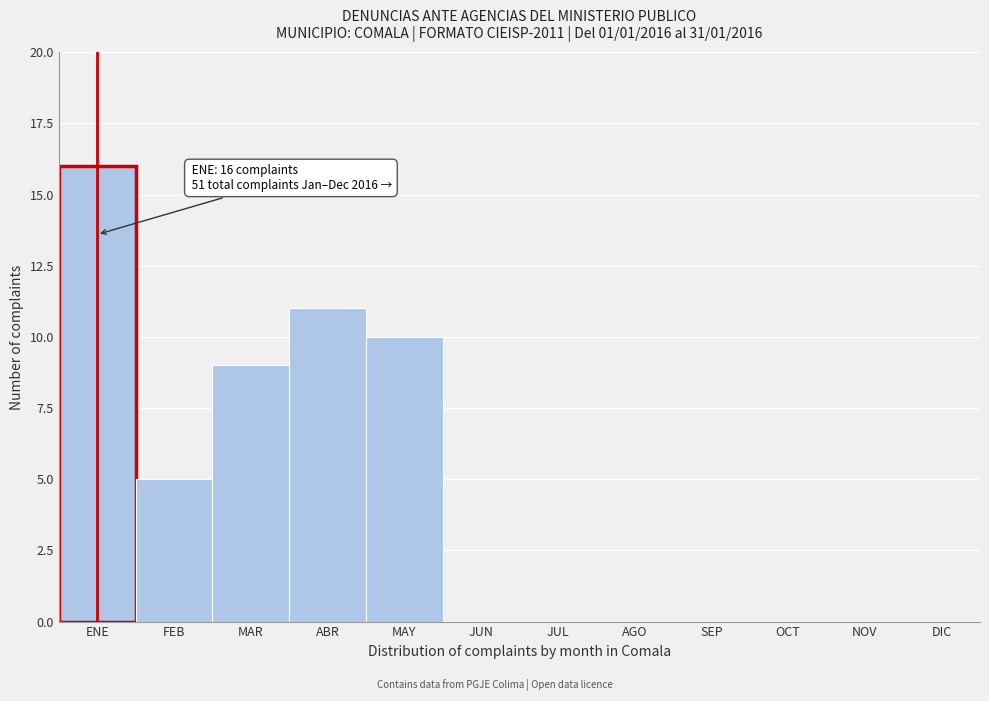

Reading right to left, list all the values displayed in this chart.

DIC=0	NOV=0	OCT=0	SEP=0	AGO=0	JUL=0	JUN=0	MAY=10	ABR=11	MAR=9	FEB=5	ENE=16